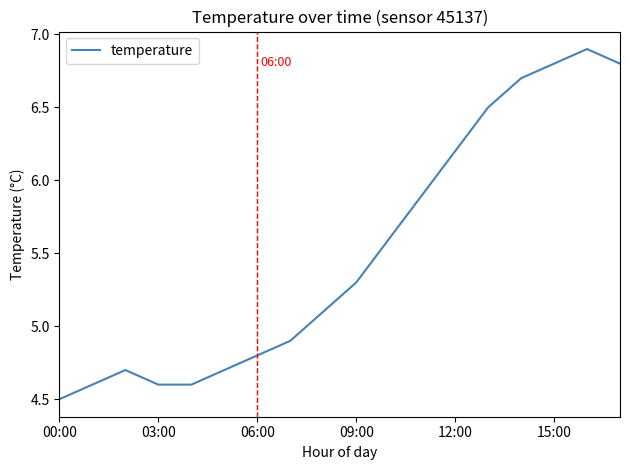

What is the average value?

5.5